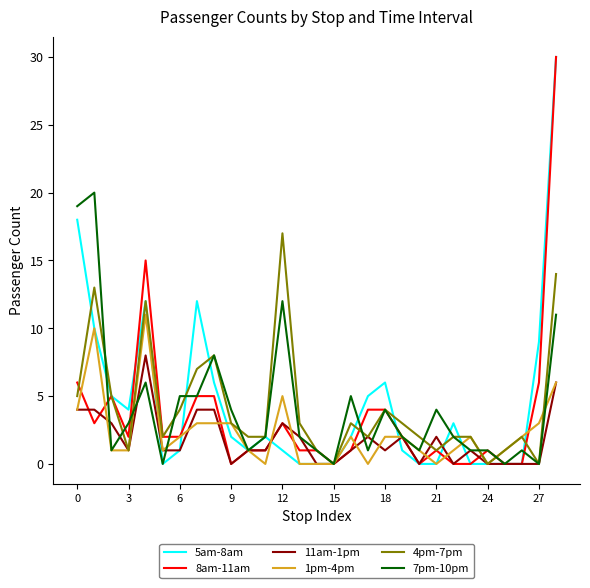

What is the greatest value displayed?

30